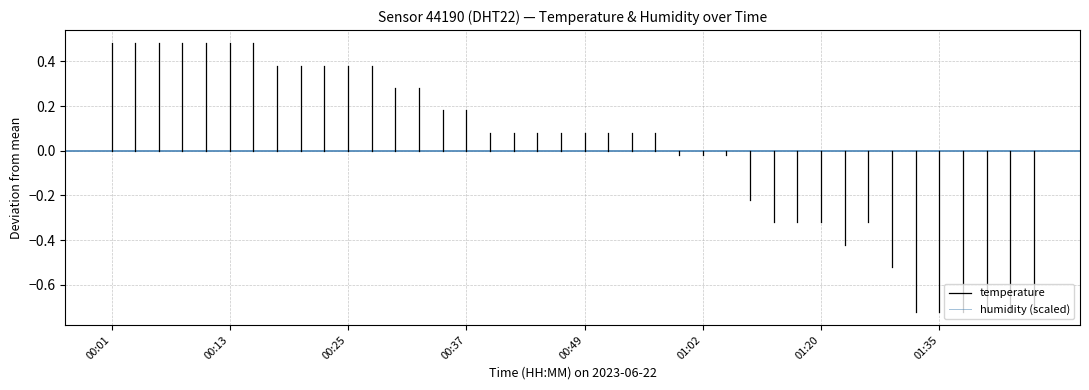

Which has a higher value, 00:01 or 00:01?

00:01